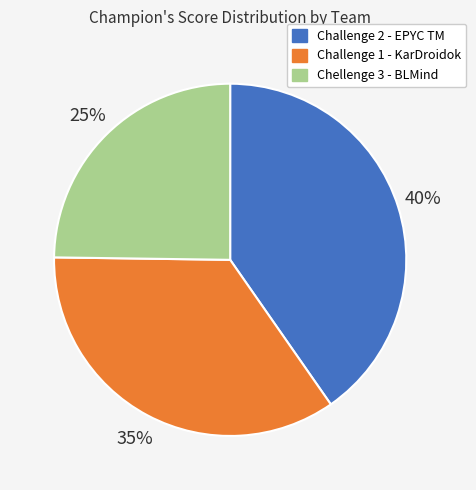

To the nearest percent, what percentage of the pie is Chellenge 3 - BLMind?

25%